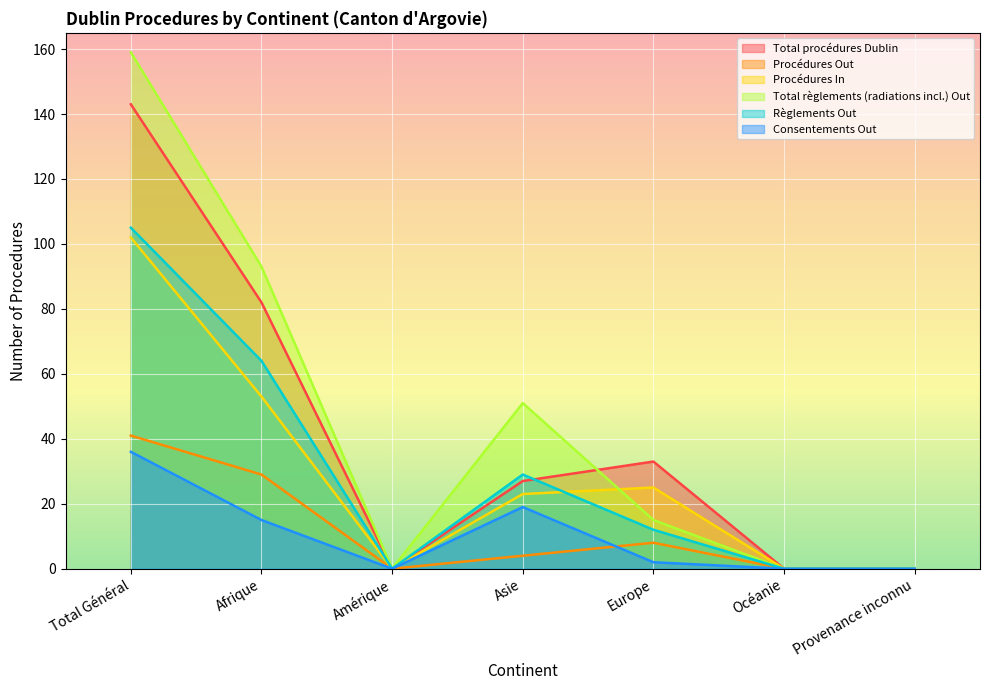

What is the value of the Total procédures Dublin point at the 5th from the left?

33